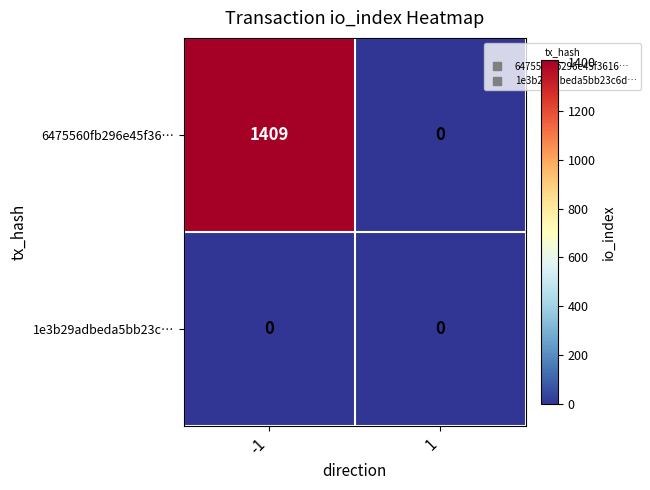

Count the number of categories in the chart.

2